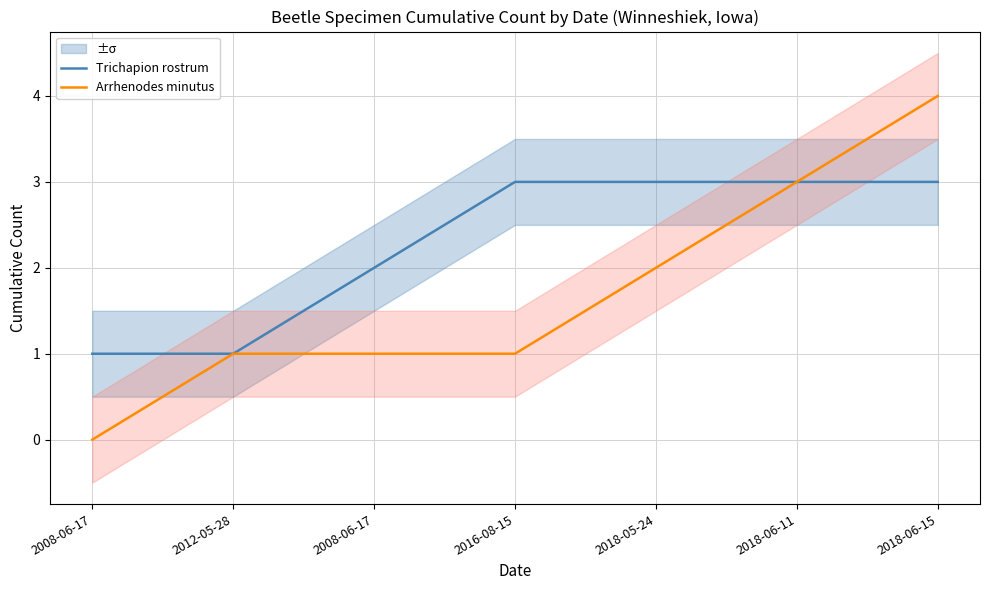

What is the label of the 4th point from the right?

2016-08-15